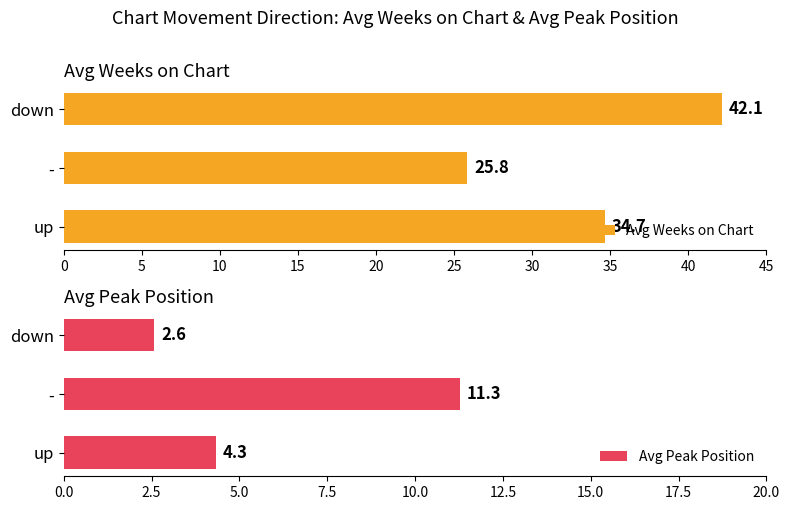

What is the difference between the maximum and minimum values in the Avg Weeks on Chart series?

16.3